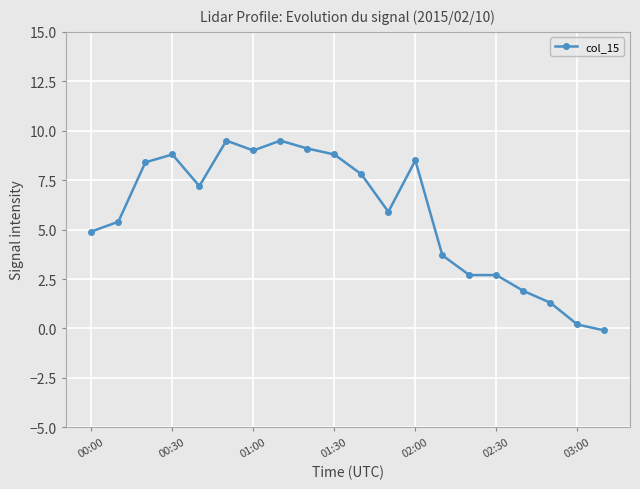

What is the sum of all values?

115.2